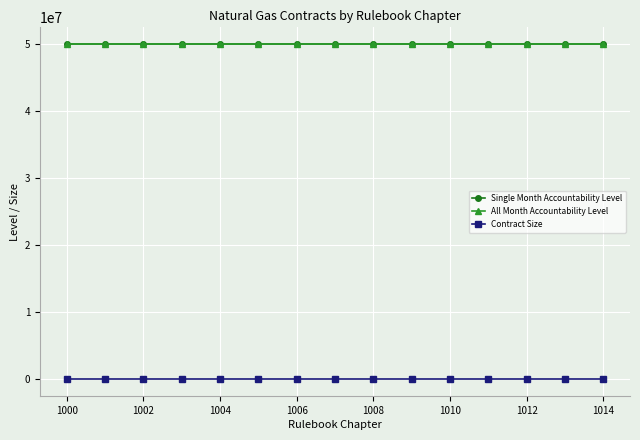

Does the chart have visible grid lines?

Yes